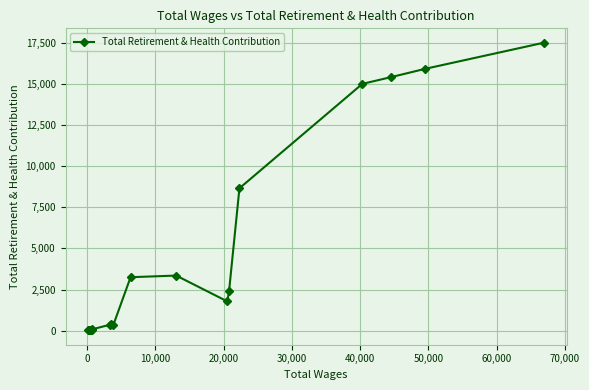

How many lines are shown in the chart?

1